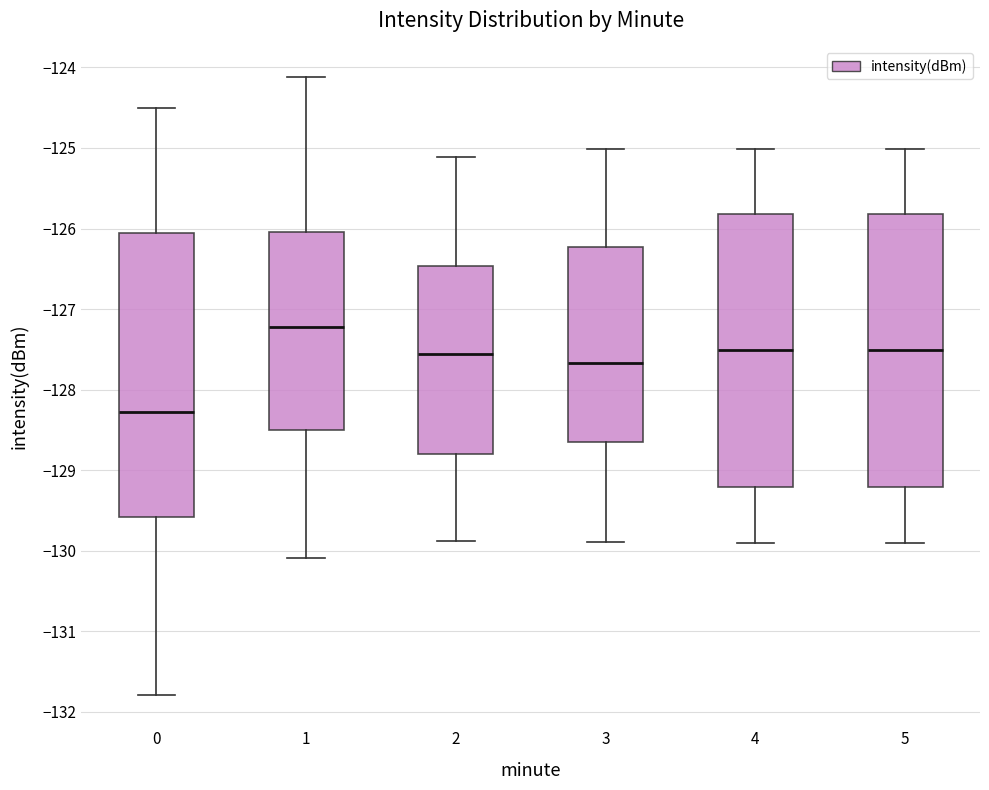

Which box is the tallest, from its lower edge to its upper edge?

0